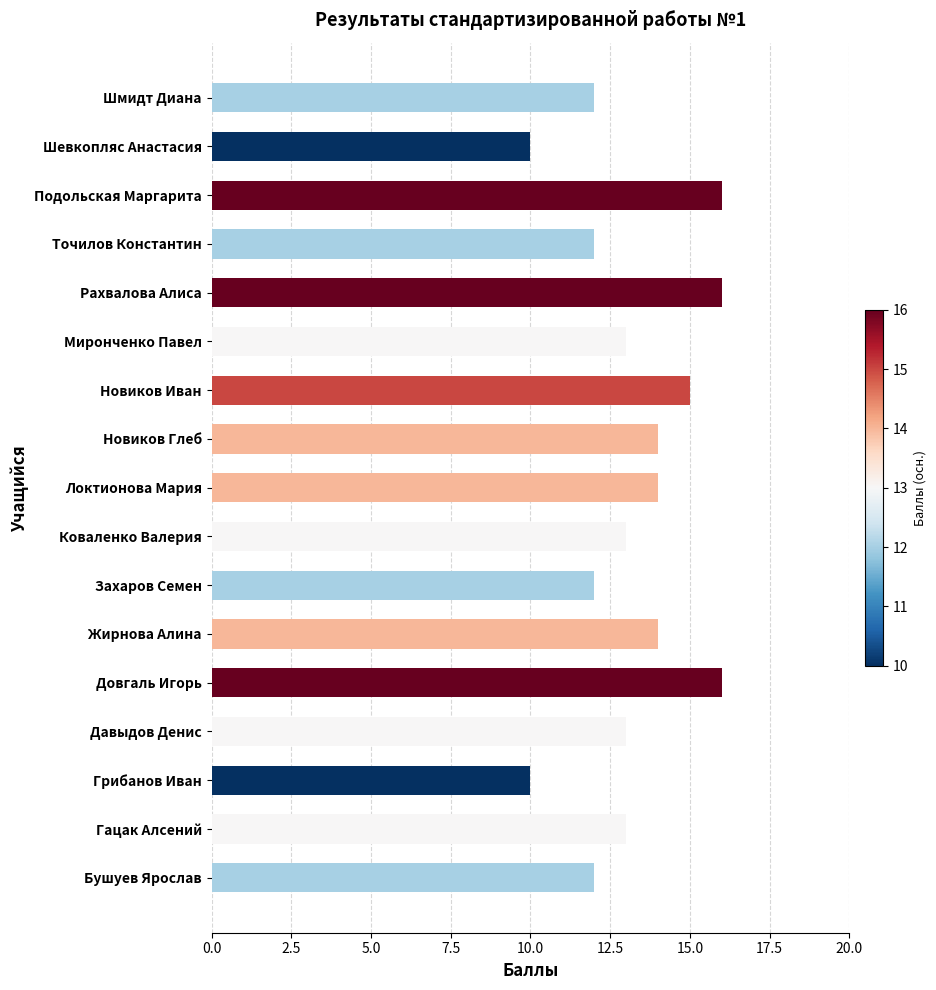

Reading top to bottom, transcribe all the data shown in this chart.

Шмидт Диана=12	Шевкопляс Анастасия=10	Подольская Маргарита=16	Точилов Константин=12	Рахвалова Алиса=16	Миронченко Павел=13	Новиков Иван=15	Новиков Глеб=14	Локтионова Мария=14	Коваленко Валерия=13	Захаров Семен=12	Жирнова Алина=14	Довгаль Игорь=16	Давыдов Денис=13	Грибанов Иван=10	Гацак Алсений=13	Бушуев Ярослав=12